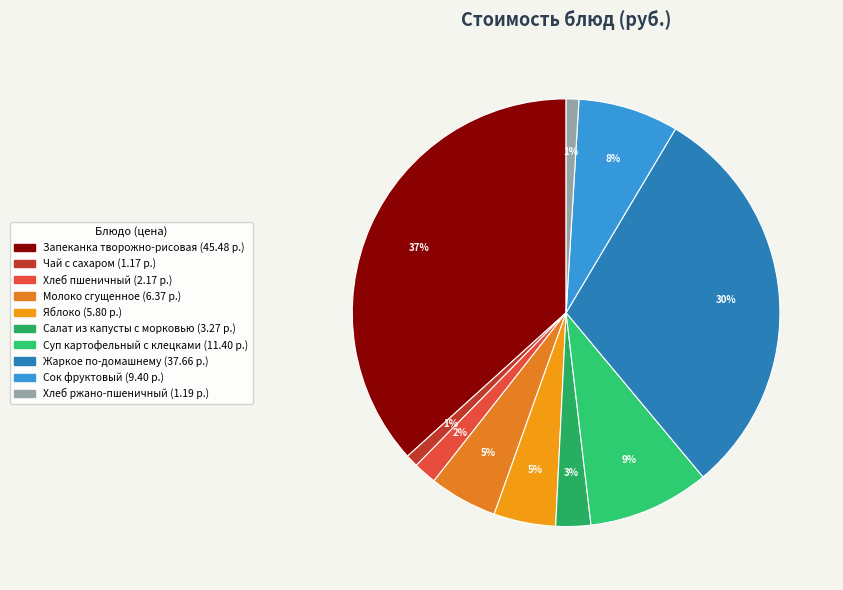

Does any single category account for the majority?

No